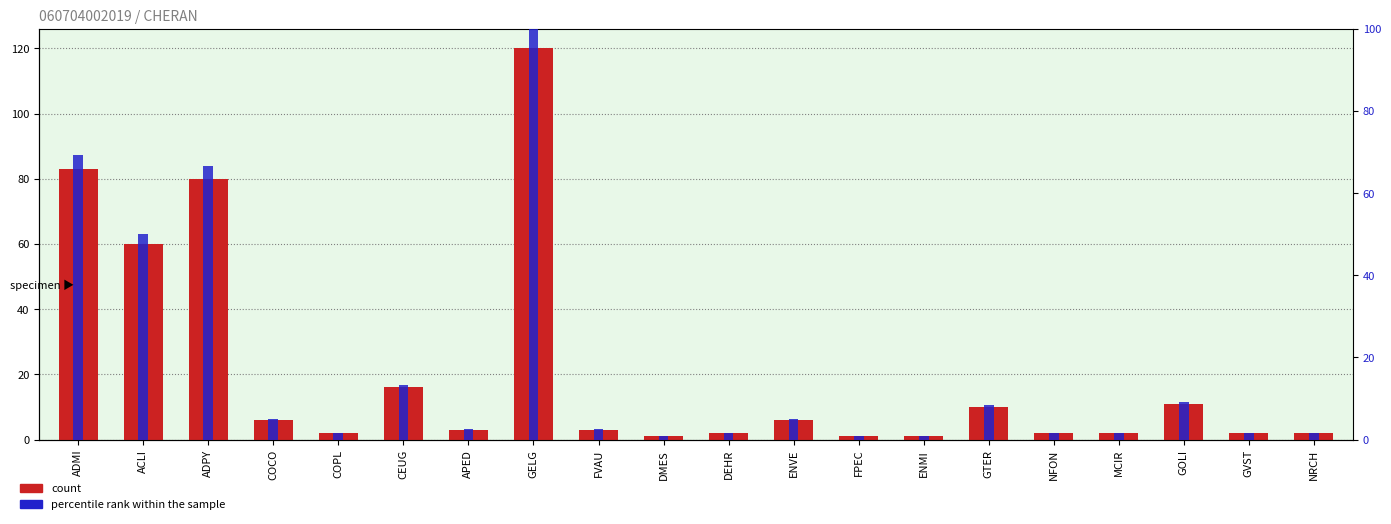

Reading left to right, transcribe all the data shown in this chart.

count: 83.0	60.0	80.0	6.0	2.0	16.0	3.0	120.0	3.0	1.0	2.0	6.0	1.0	1.0	10.0	2.0	2.0	11.0	2.0	2.0
percentile rank within the sample: 69.2	50.0	66.7	5.0	1.7	13.3	2.5	100.0	2.5	0.8	1.7	5.0	0.8	0.8	8.3	1.7	1.7	9.2	1.7	1.7